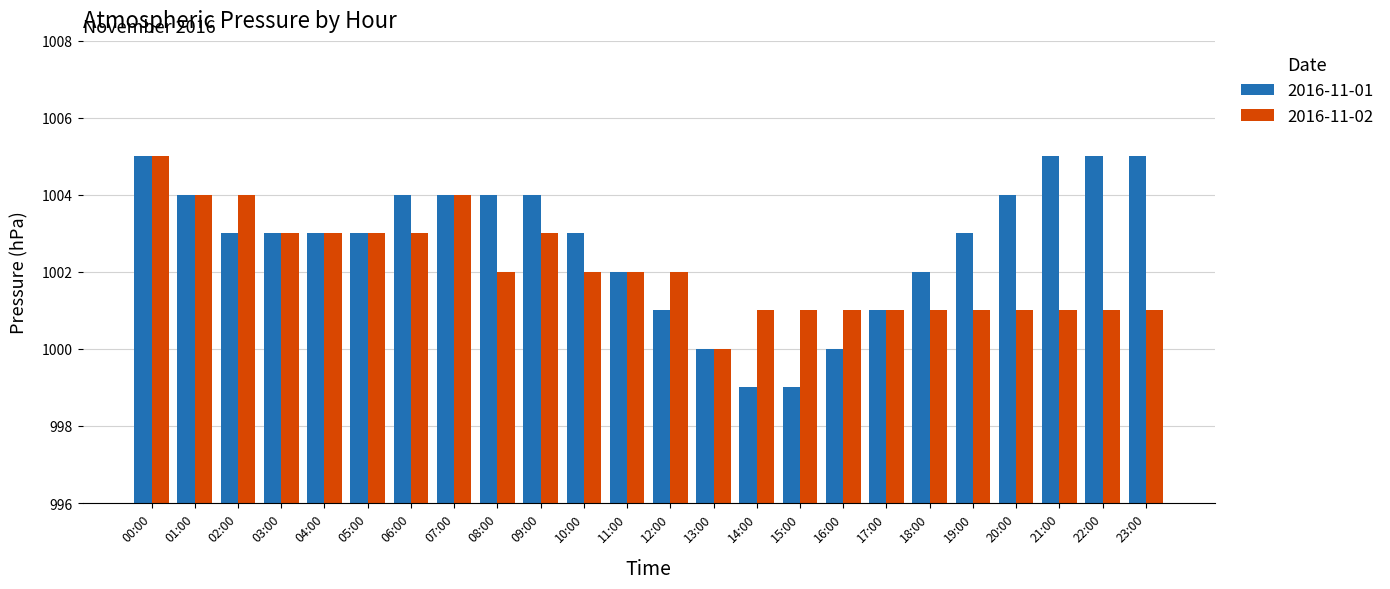

Which series has the largest total across all categories?

2016-11-01